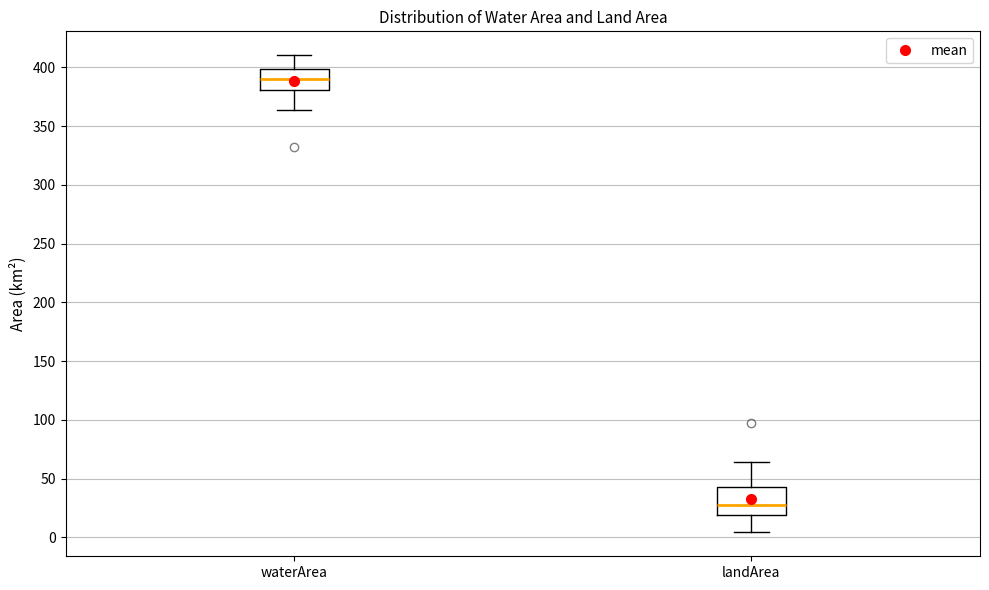

Which box's median line is the lowest?

landArea